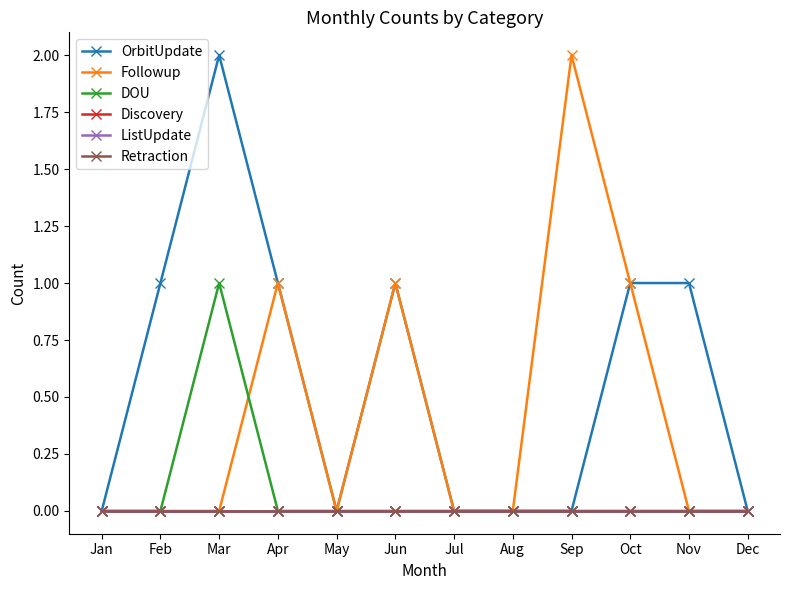

Does the chart have visible grid lines?

No